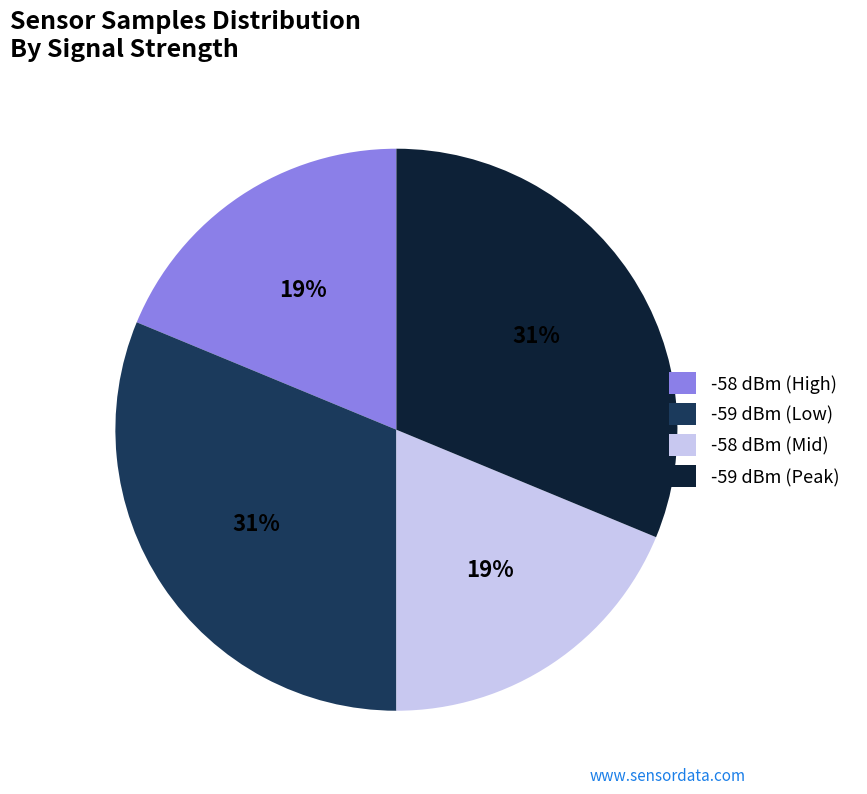

To the nearest percent, what portion does -58 dBm (Mid) represent?

19%